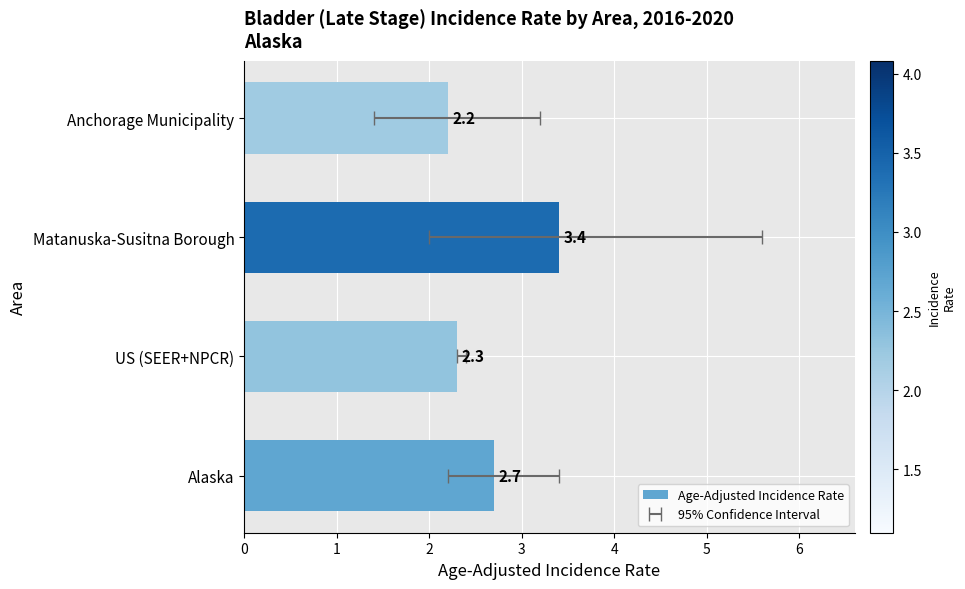

What is the minimum value shown in the chart?

2.2